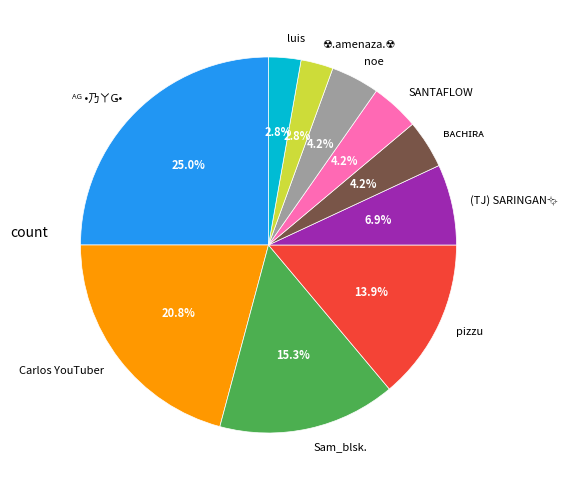

Does Carlos YouTuber represent more than half of the total?

No